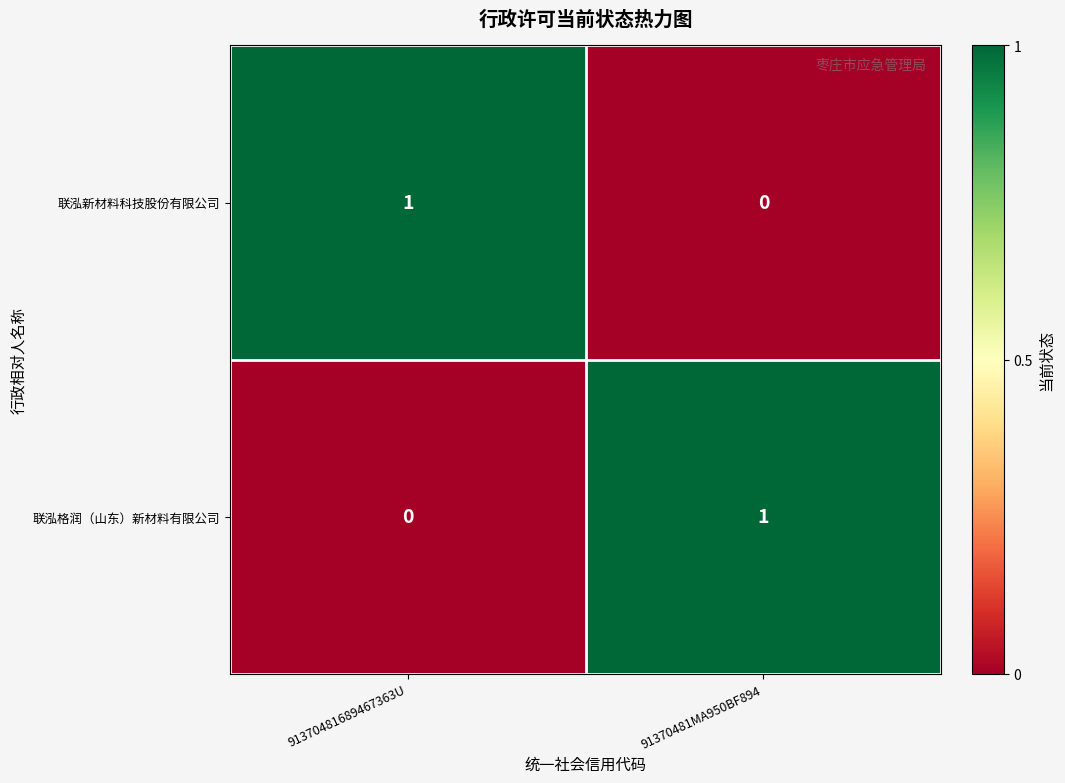

At 91370481MA950BF894, list the series in order from smallest to largest.

联泓新材料科技股份有限公司, 联泓格润（山东）新材料有限公司